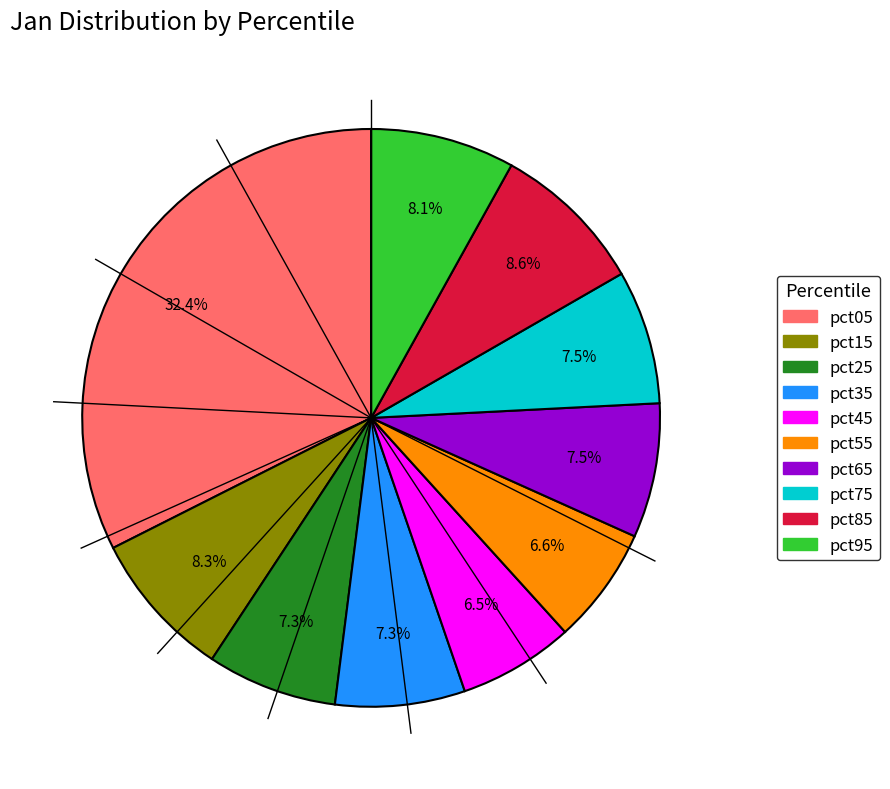

Between pct25 and pct05, which is larger?

pct05